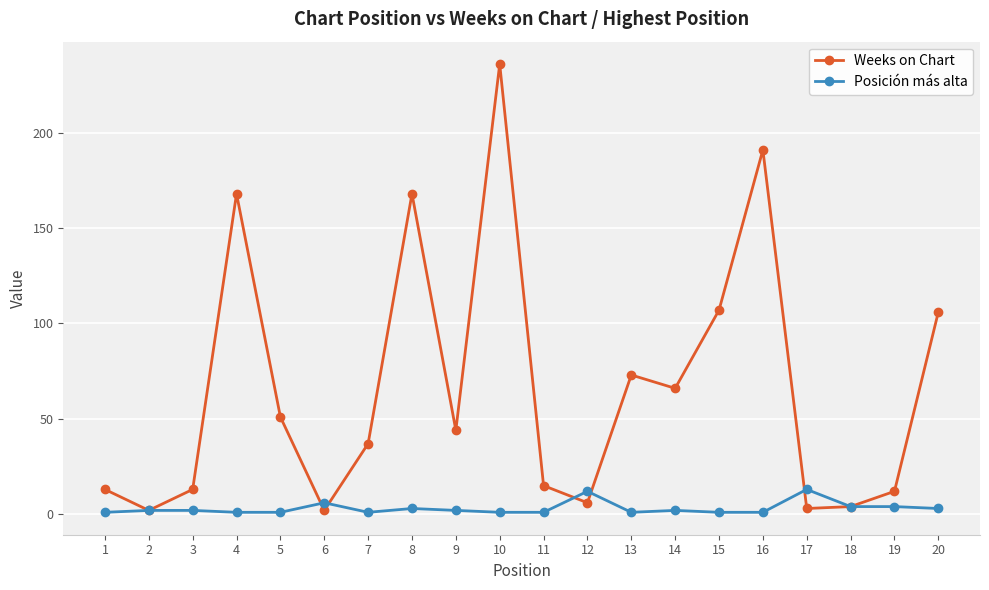

At which category is the sum across all series the highest?

10